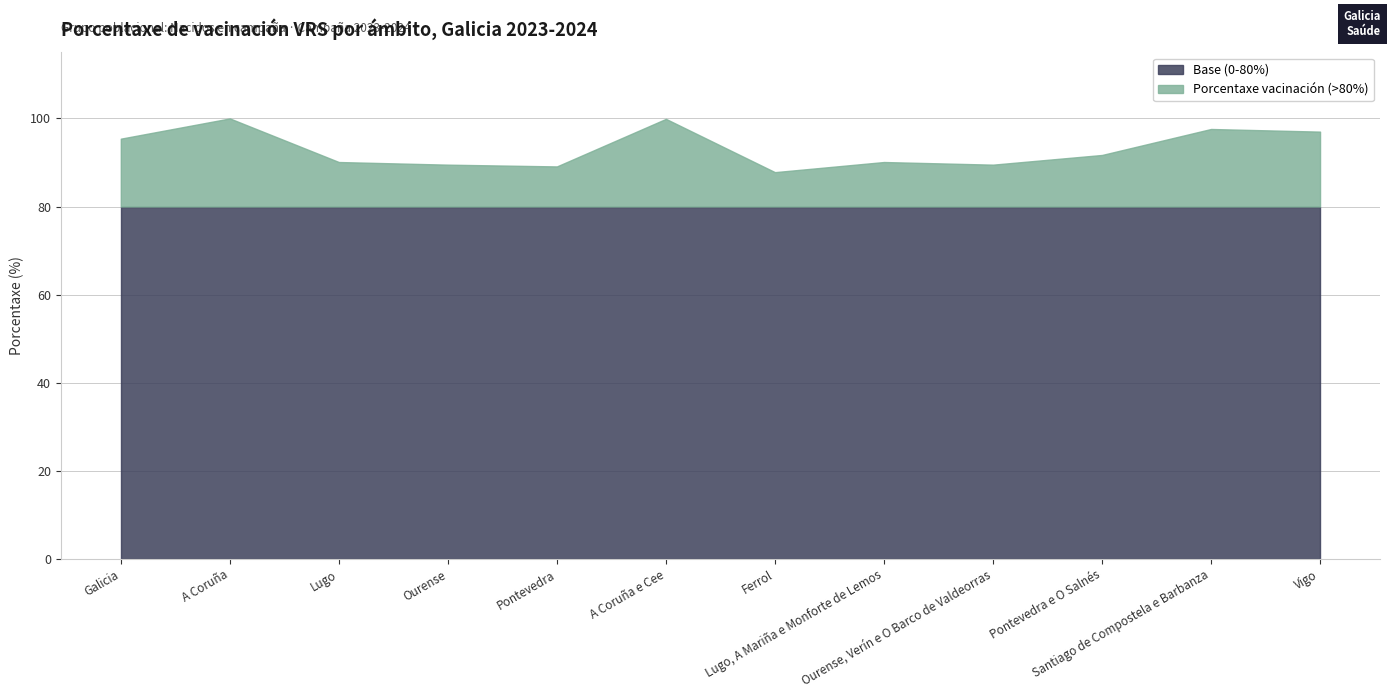

The chart shows a value of 30.9 at A Coruña e Cee. True or false?

False